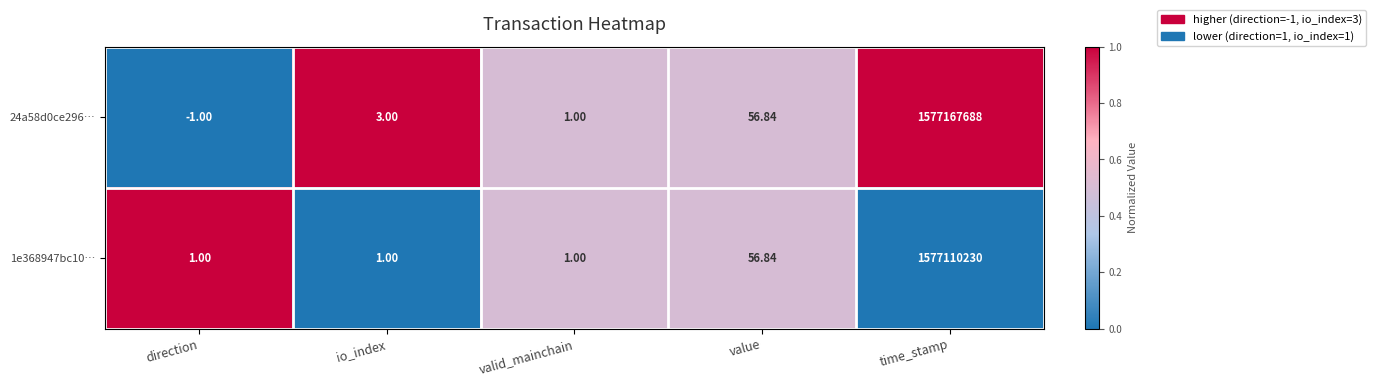

Is the value of 1e368947bc10… at value greater than the value of 24a58d0ce296… at direction?

Yes